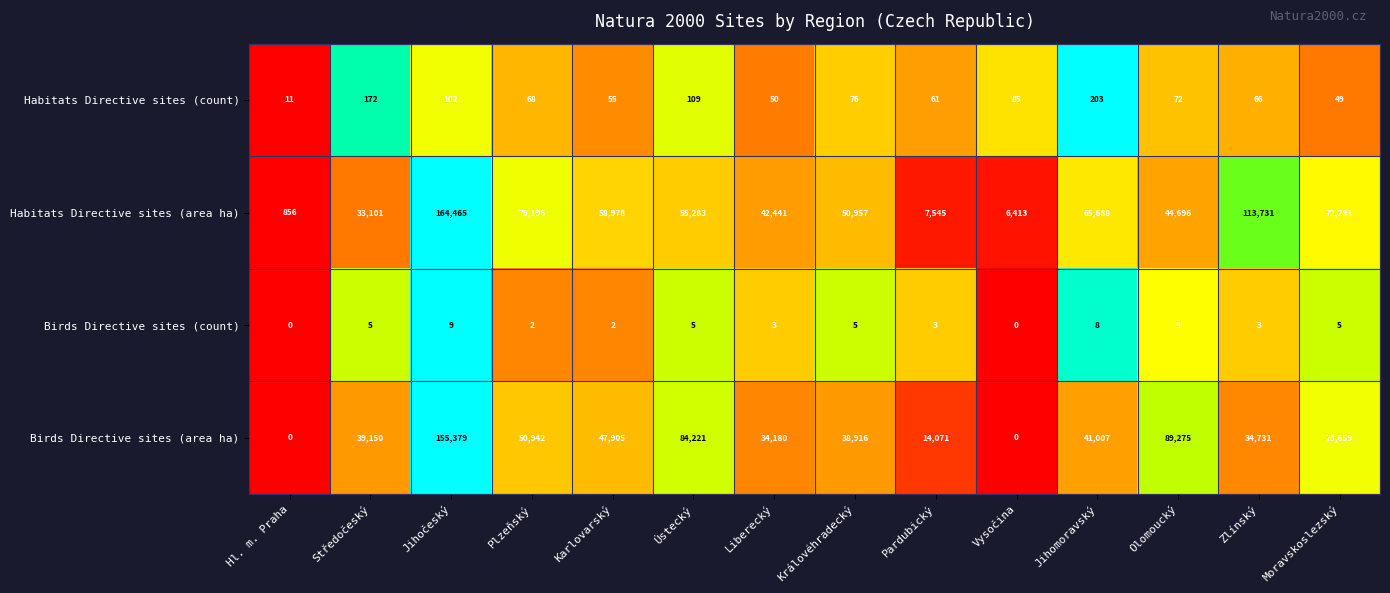

Which series has the widest spread of values?

Habitats Directive sites (area ha)